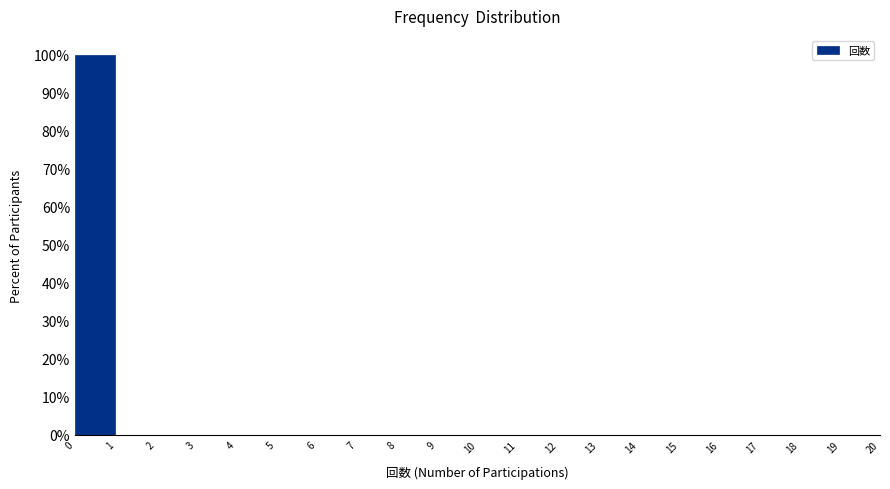

Reading left to right, transcribe this chart: for each bar, give the range it covers on the x-axis and its height. The values are not printed on the chart, so give them approximately, as read against the axis.

0 to 1: 100
1 to 2: 0
2 to 3: 0
3 to 4: 0
4 to 5: 0
5 to 6: 0
6 to 7: 0
7 to 8: 0
8 to 9: 0
9 to 10: 0
10 to 11: 0
11 to 12: 0
12 to 13: 0
13 to 14: 0
14 to 15: 0
15 to 16: 0
16 to 17: 0
17 to 18: 0
18 to 19: 0
19 to 20: 0